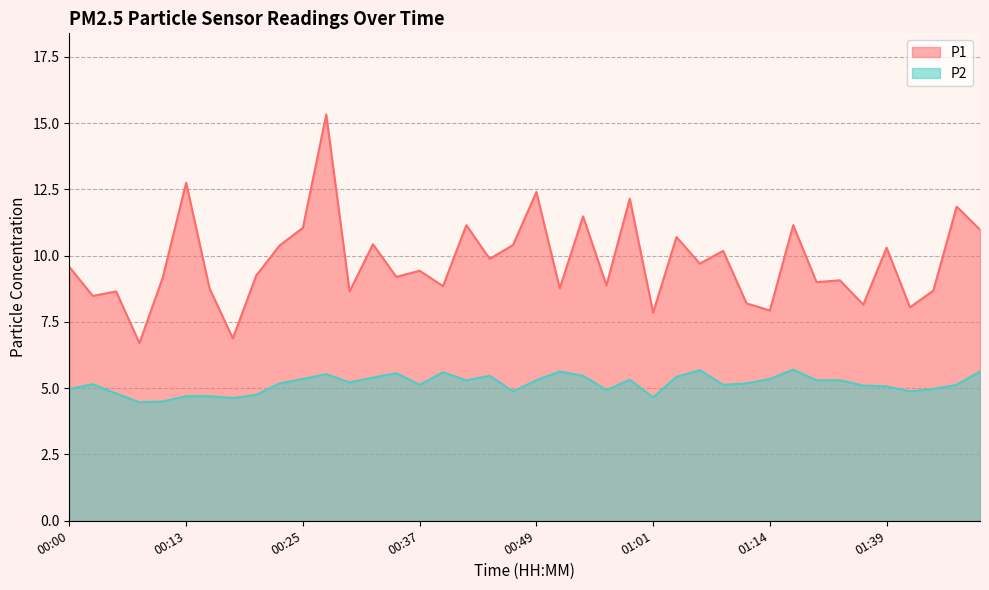

Where is the first local minimum for P1?

00:03